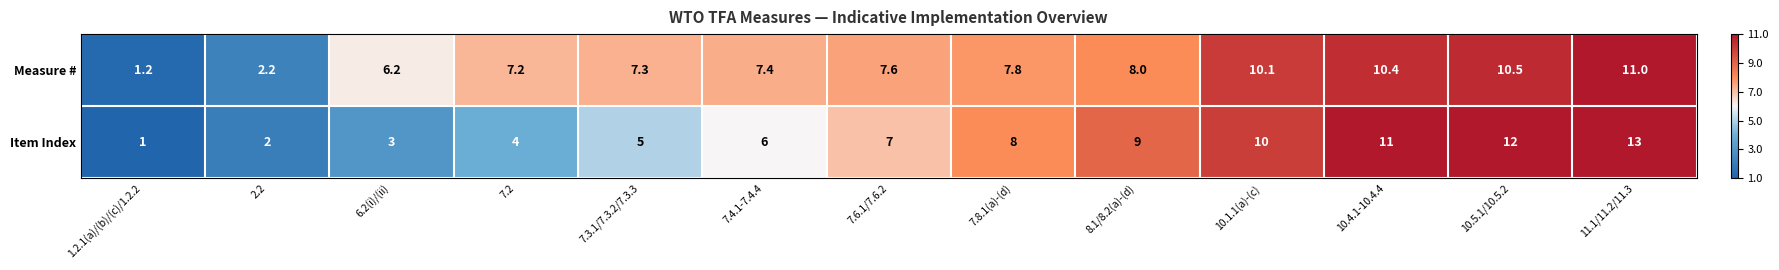

Is it true that Item Index equals 5.9 at 7.2?

False